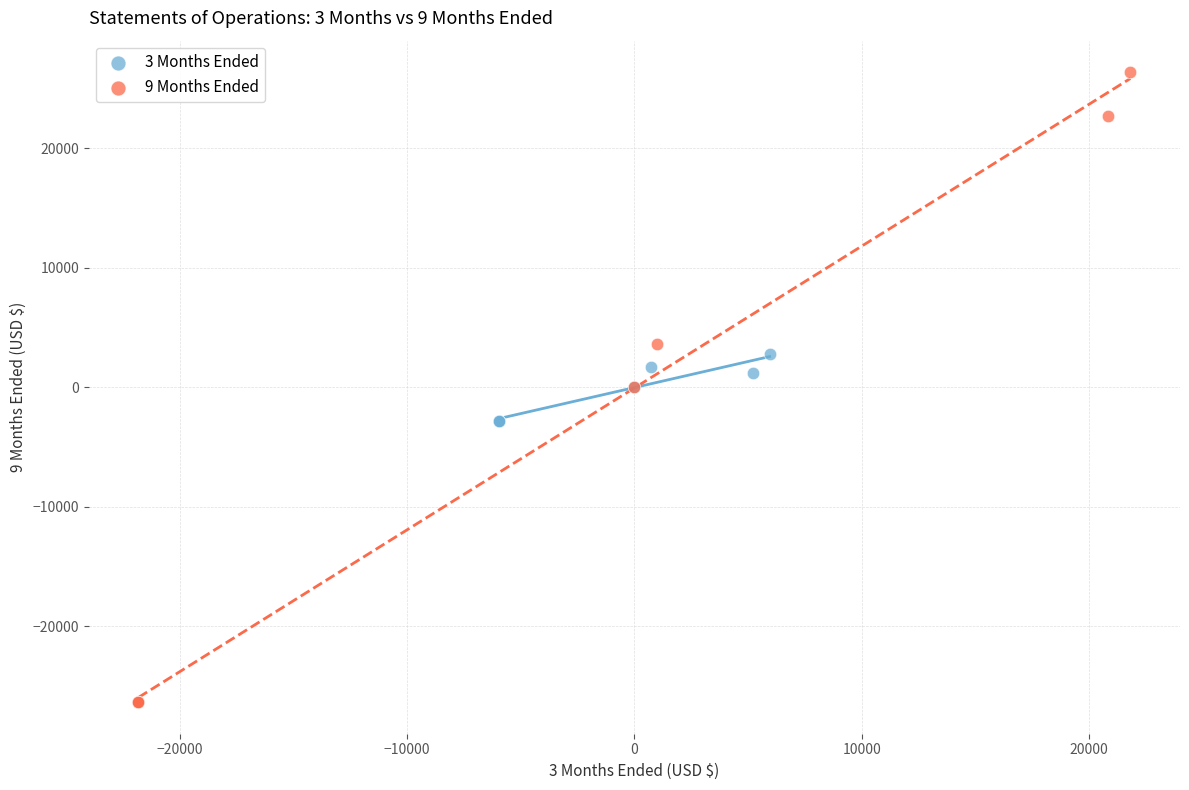

Which series has the widest spread of Y values?

9 Months Ended